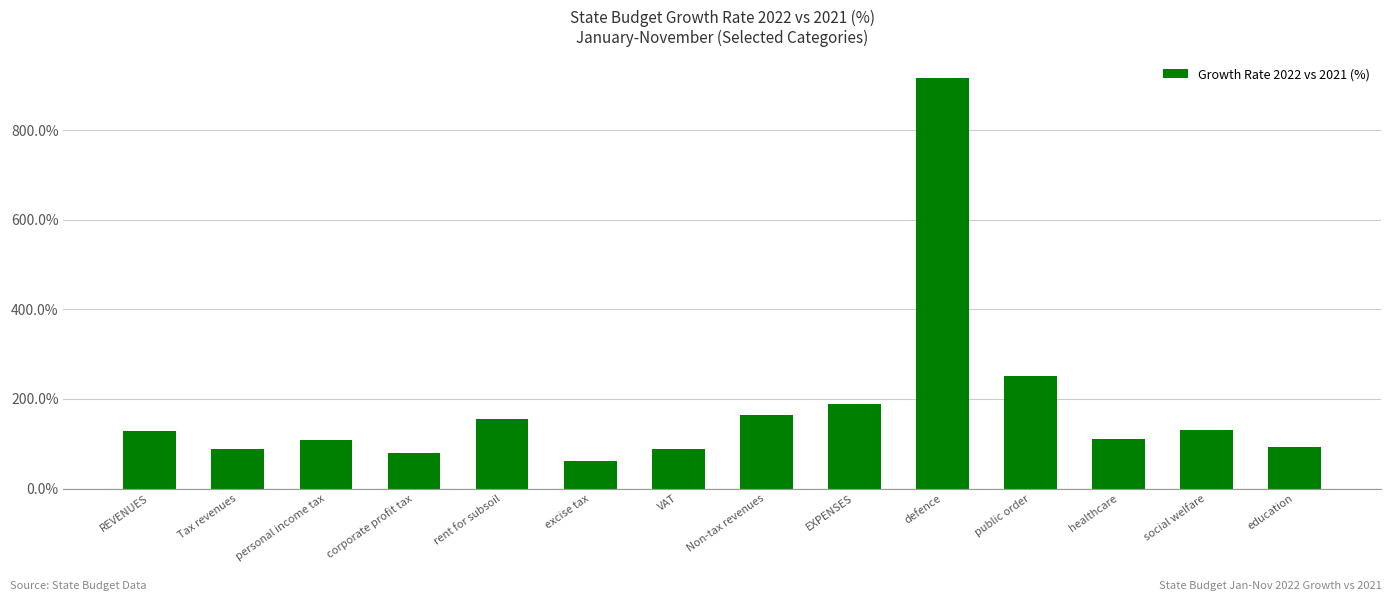

What is the ratio of the value at social welfare to the value at defence?

0.1